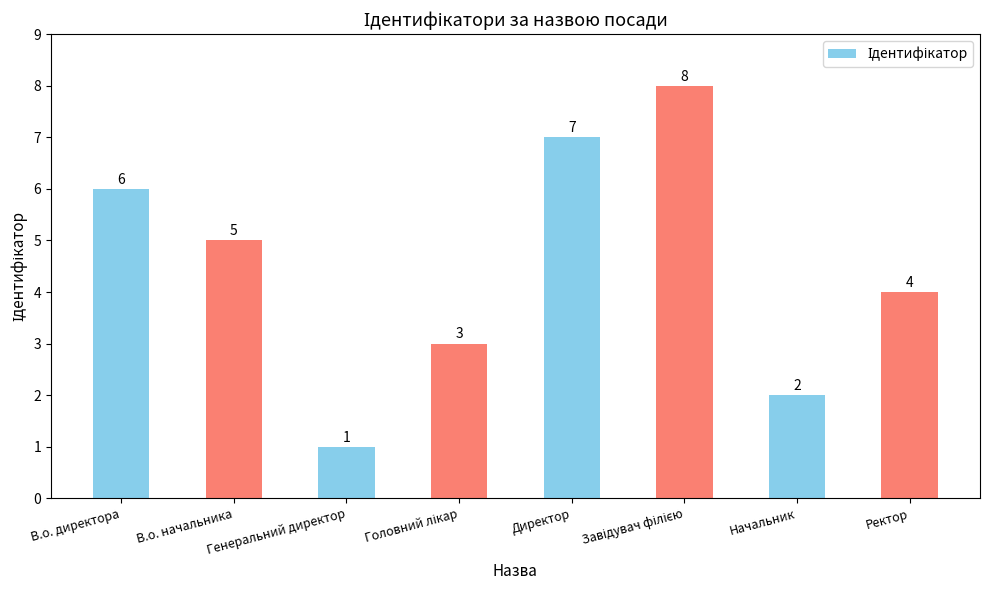

True or false: the data shows 3 at Начальник.

False